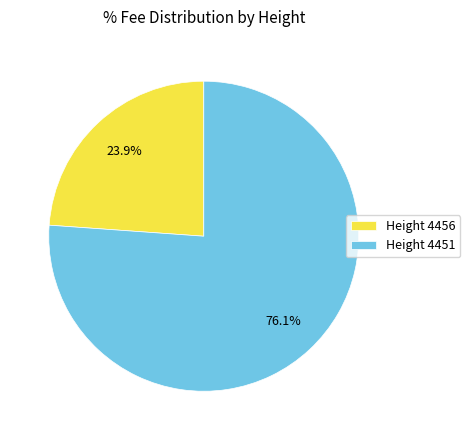

What portion of the pie excludes Height 4451?

23.9%